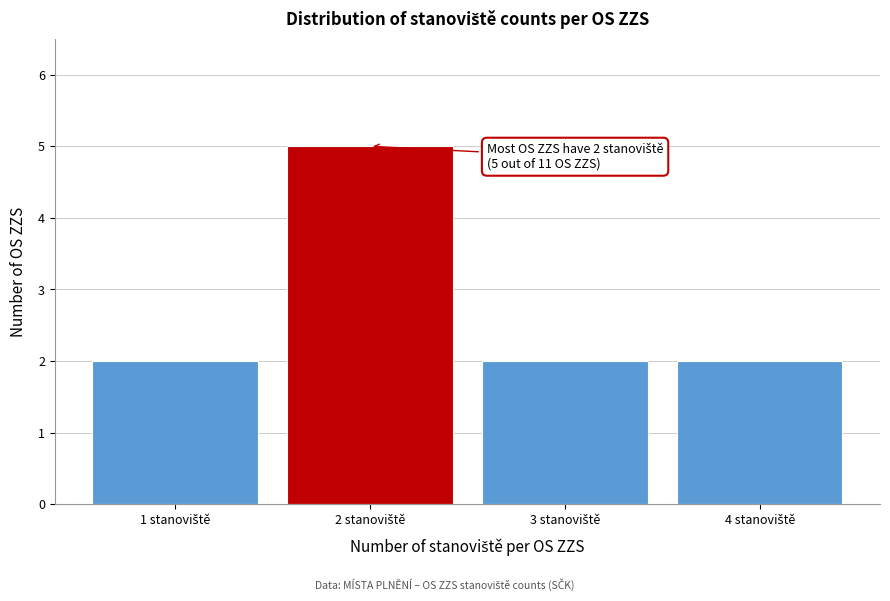

Reading left to right, list all the values displayed in this chart.

2	5	2	2